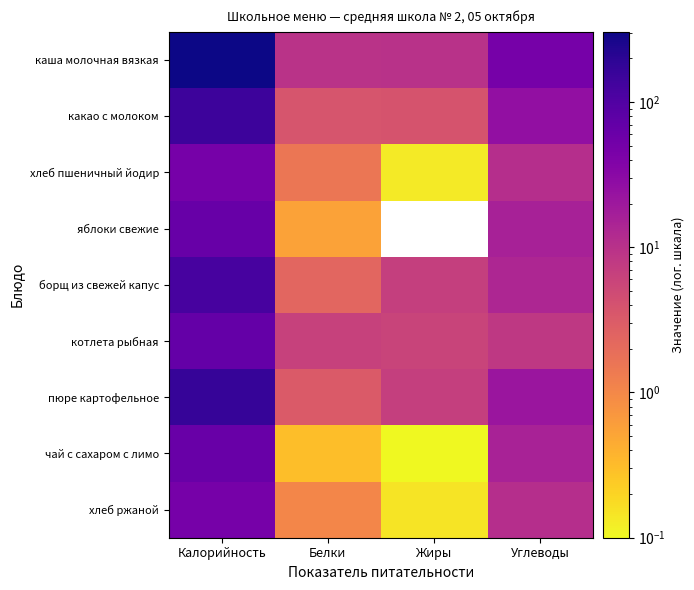

At Жиры, list the series in order from smallest to largest.

чай с сахаром с лимо, котлета рыбная, хлеб пшеничный йодир, яблоки свежие, хлеб ржаной, борщ из свежей капус, какао с молоком, пюре картофельное, каша молочная вязкая